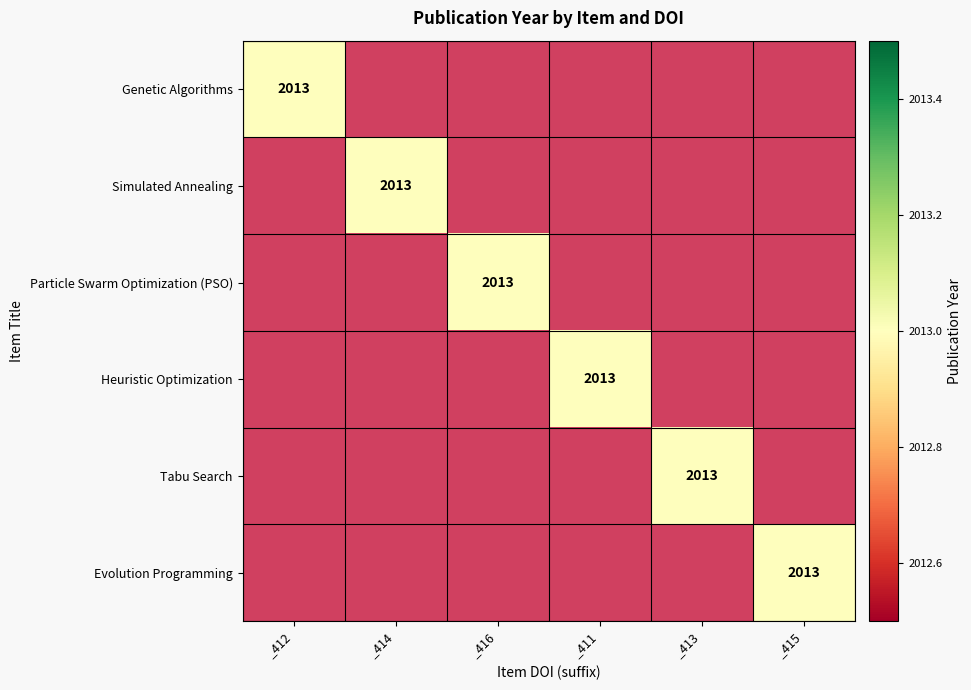

Is it true that Tabu Search equals 3082 at _413?

False